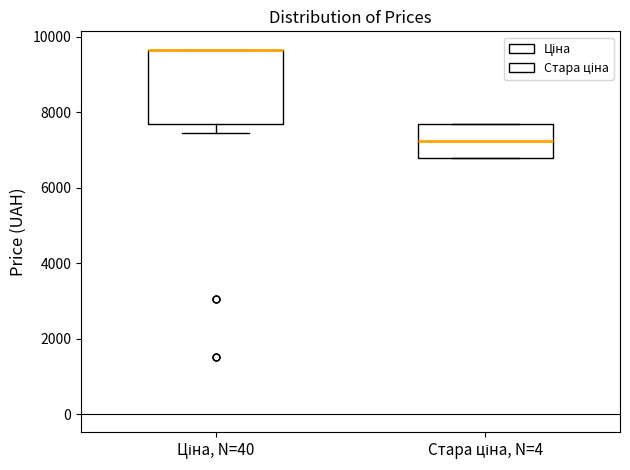

Where is the lower edge of the box for Ціна, N=40 on the y-axis? The values are not printed on the chart, so give them approximately, as read against the axis.

7600